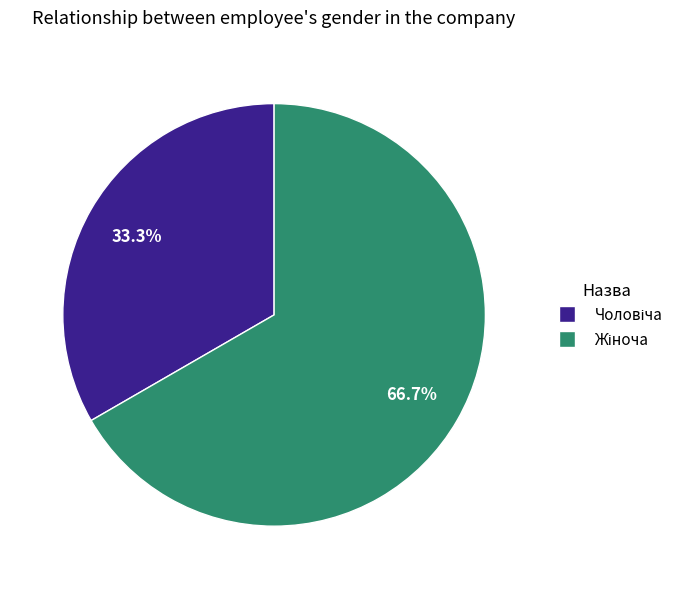

To the nearest percent, what is the difference between the largest and smallest slice percentages?

33%